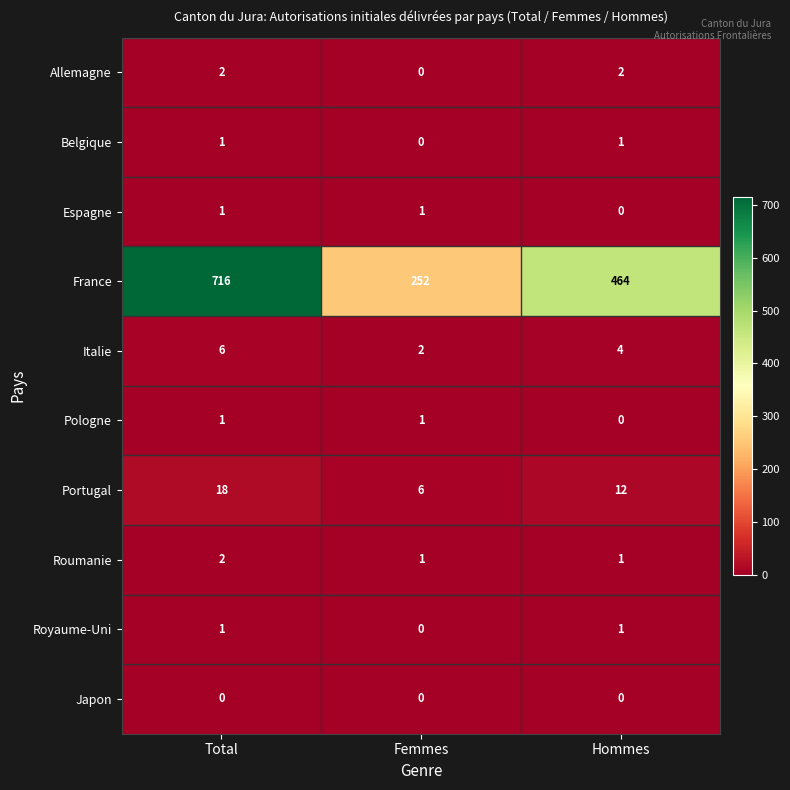

Reading left to right, transcribe all the data shown in this chart.

Allemagne: Total=2	Femmes=0	Hommes=2
Belgique: Total=1	Femmes=0	Hommes=1
Espagne: Total=1	Femmes=1	Hommes=0
France: Total=716	Femmes=252	Hommes=464
Italie: Total=6	Femmes=2	Hommes=4
Pologne: Total=1	Femmes=1	Hommes=0
Portugal: Total=18	Femmes=6	Hommes=12
Roumanie: Total=2	Femmes=1	Hommes=1
Royaume-Uni: Total=1	Femmes=0	Hommes=1
Japon: Total=0	Femmes=0	Hommes=0